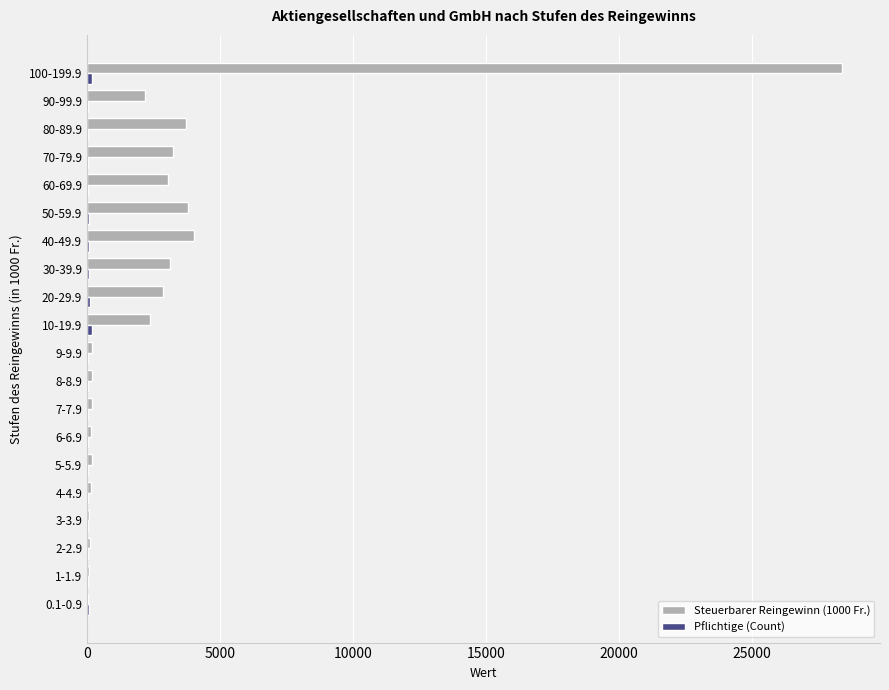

What is the sum of all Steuerbarer Reingewinn (1000 Fr.) values?

58105.3